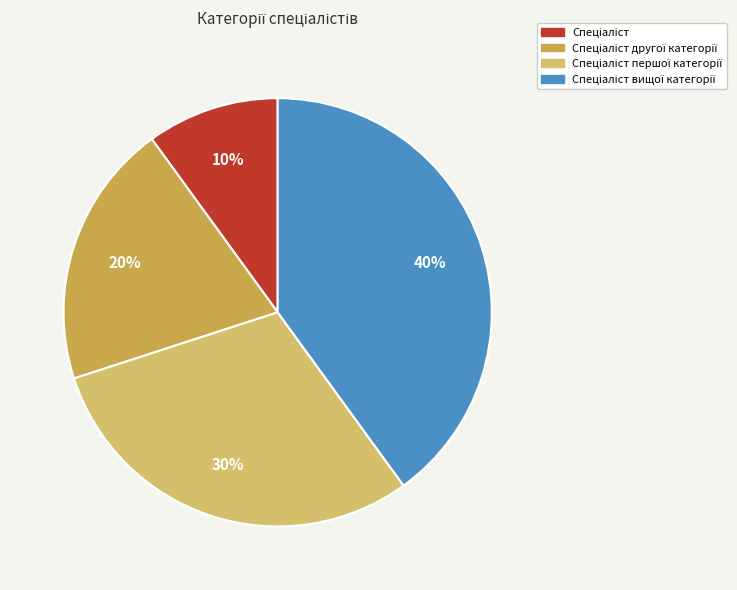

Is there any slice that represents more than half of the pie?

No